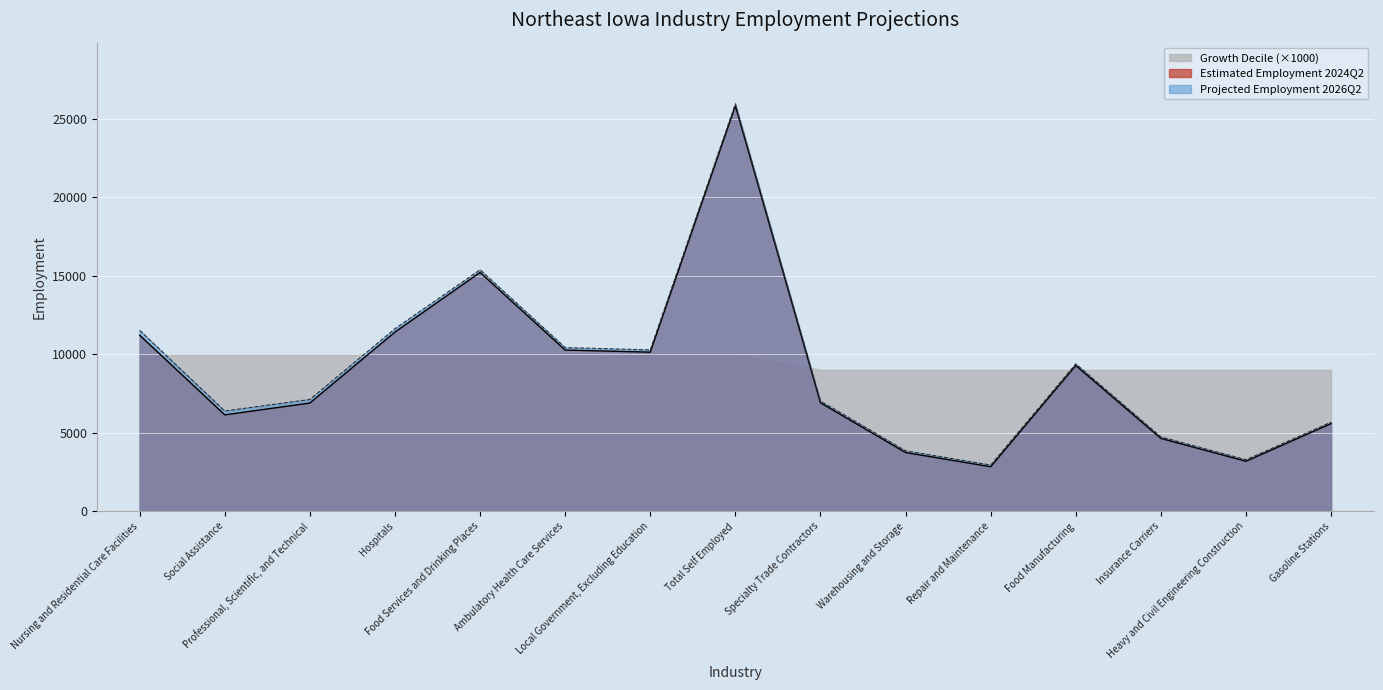

At which category does Projected Employment 2026Q2 reach its first local valley?

Social Assistance